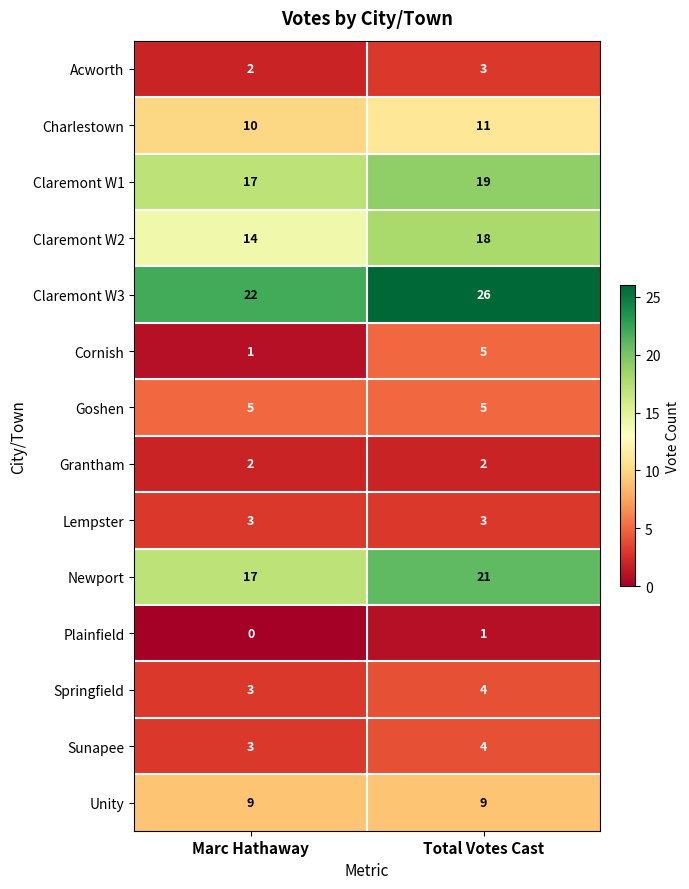

Reading left to right, extract all data points from this chart.

Acworth: Marc Hathaway=2	Total Votes Cast=3
Charlestown: Marc Hathaway=10	Total Votes Cast=11
Claremont W1: Marc Hathaway=17	Total Votes Cast=19
Claremont W2: Marc Hathaway=14	Total Votes Cast=18
Claremont W3: Marc Hathaway=22	Total Votes Cast=26
Cornish: Marc Hathaway=1	Total Votes Cast=5
Goshen: Marc Hathaway=5	Total Votes Cast=5
Grantham: Marc Hathaway=2	Total Votes Cast=2
Lempster: Marc Hathaway=3	Total Votes Cast=3
Newport: Marc Hathaway=17	Total Votes Cast=21
Plainfield: Marc Hathaway=0	Total Votes Cast=1
Springfield: Marc Hathaway=3	Total Votes Cast=4
Sunapee: Marc Hathaway=3	Total Votes Cast=4
Unity: Marc Hathaway=9	Total Votes Cast=9